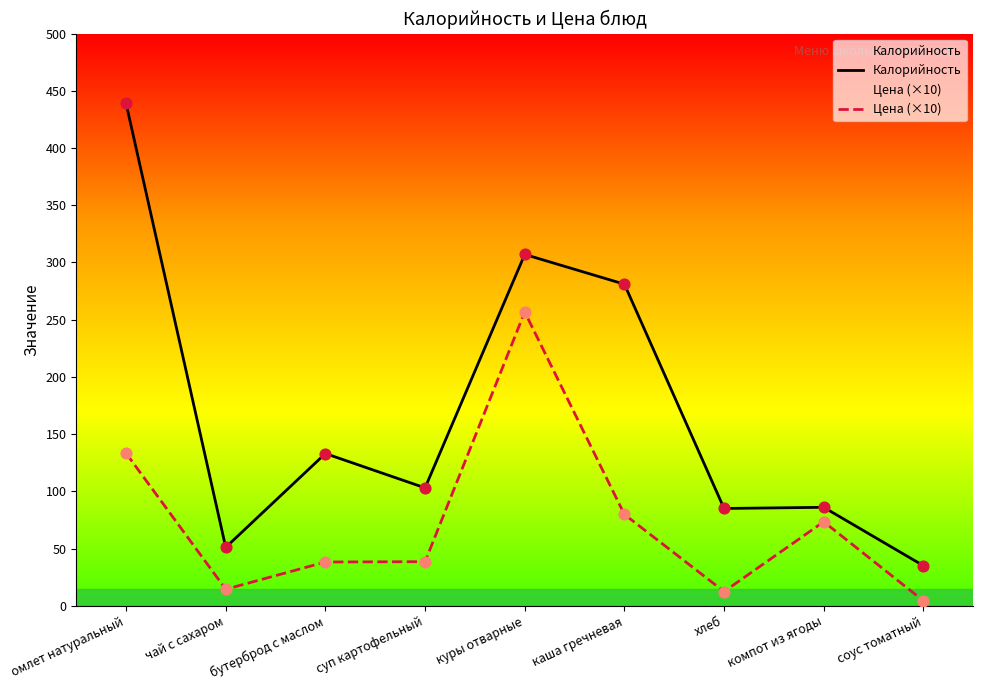

Which series has the widest spread of Y values?

Калорийность